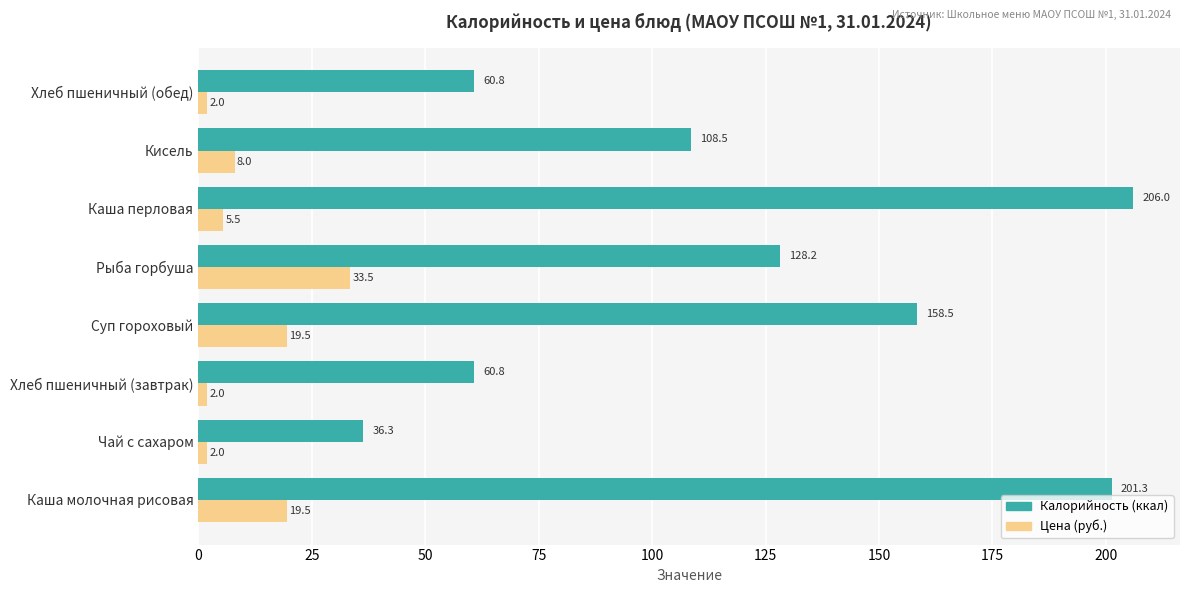

What is the difference between the highest and lowest values at Каша молочная рисовая?

181.8